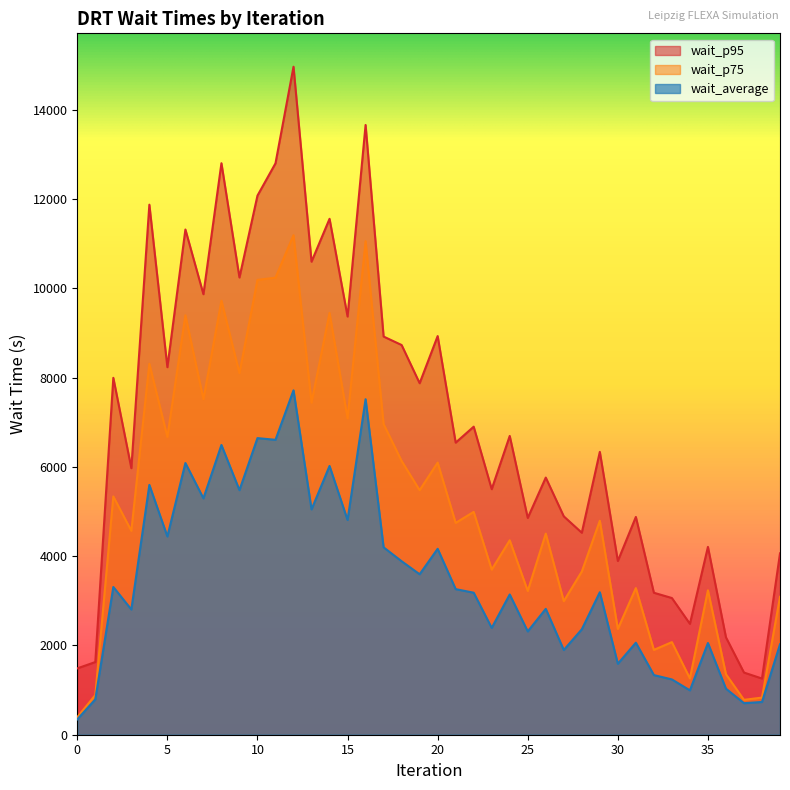

Rank the categories by wait_p75 value from lowest to highest.

0, 37, 38, 1, 34, 36, 32, 33, 30, 27, 39, 25, 35, 31, 28, 23, 24, 26, 3, 21, 29, 22, 2, 19, 20, 18, 5, 17, 15, 13, 7, 9, 4, 6, 14, 8, 10, 11, 16, 12